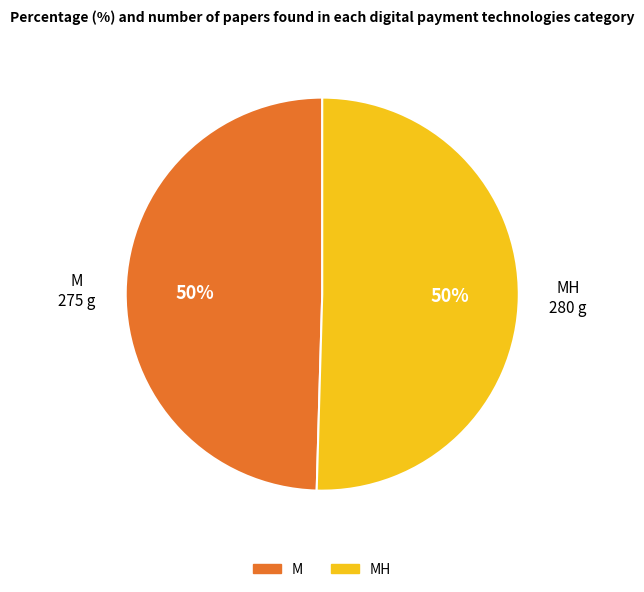

How many slices are in this pie chart?

2